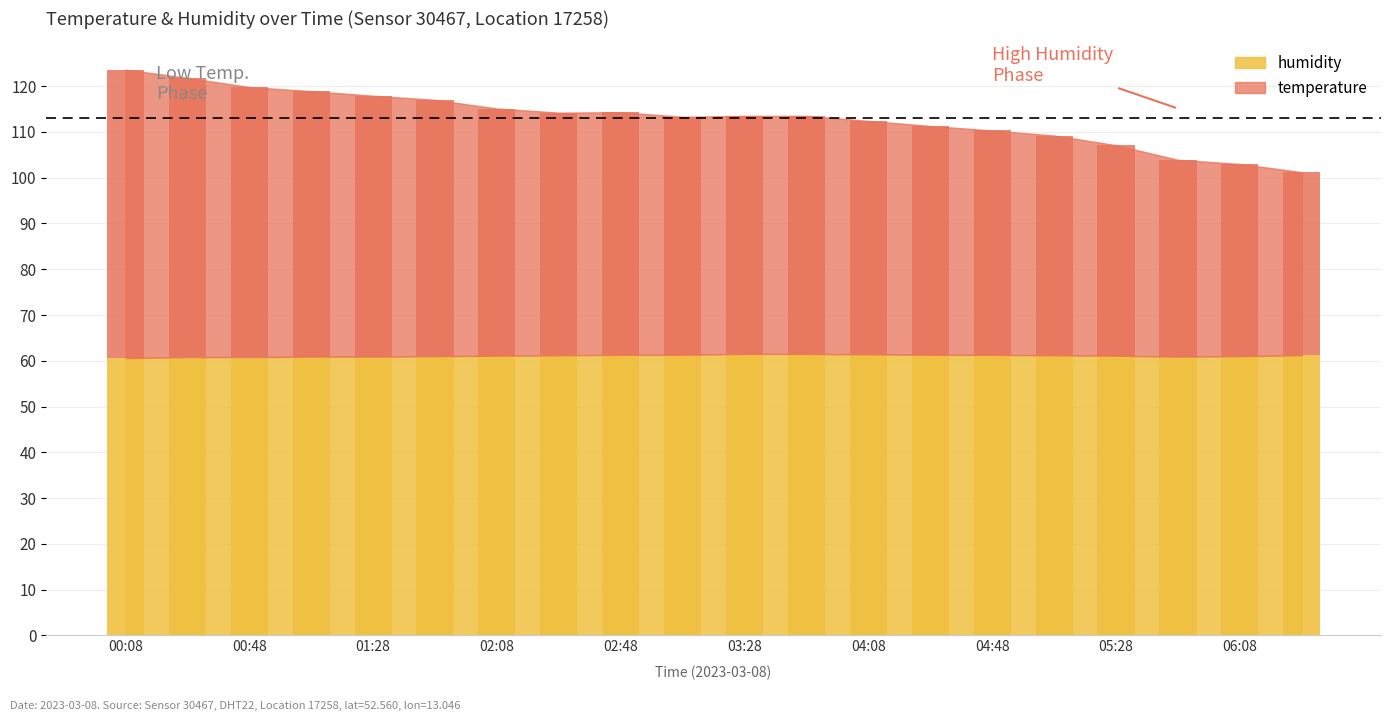

What is the total value across all series at 06:28?

101.2